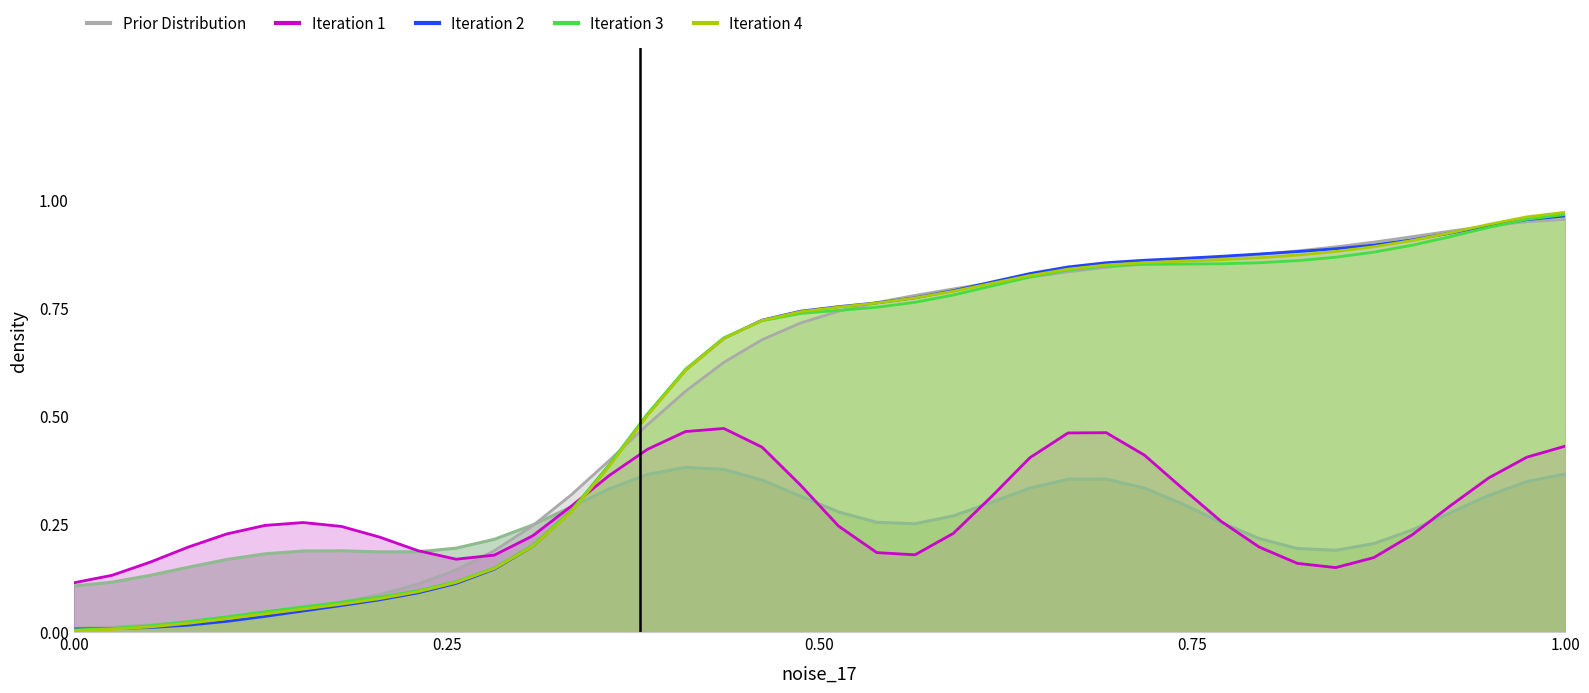

What are all the series names shown in the legend?

Iteration 3, Prior Distribution, Iteration 1, Iteration 2, Iteration 4